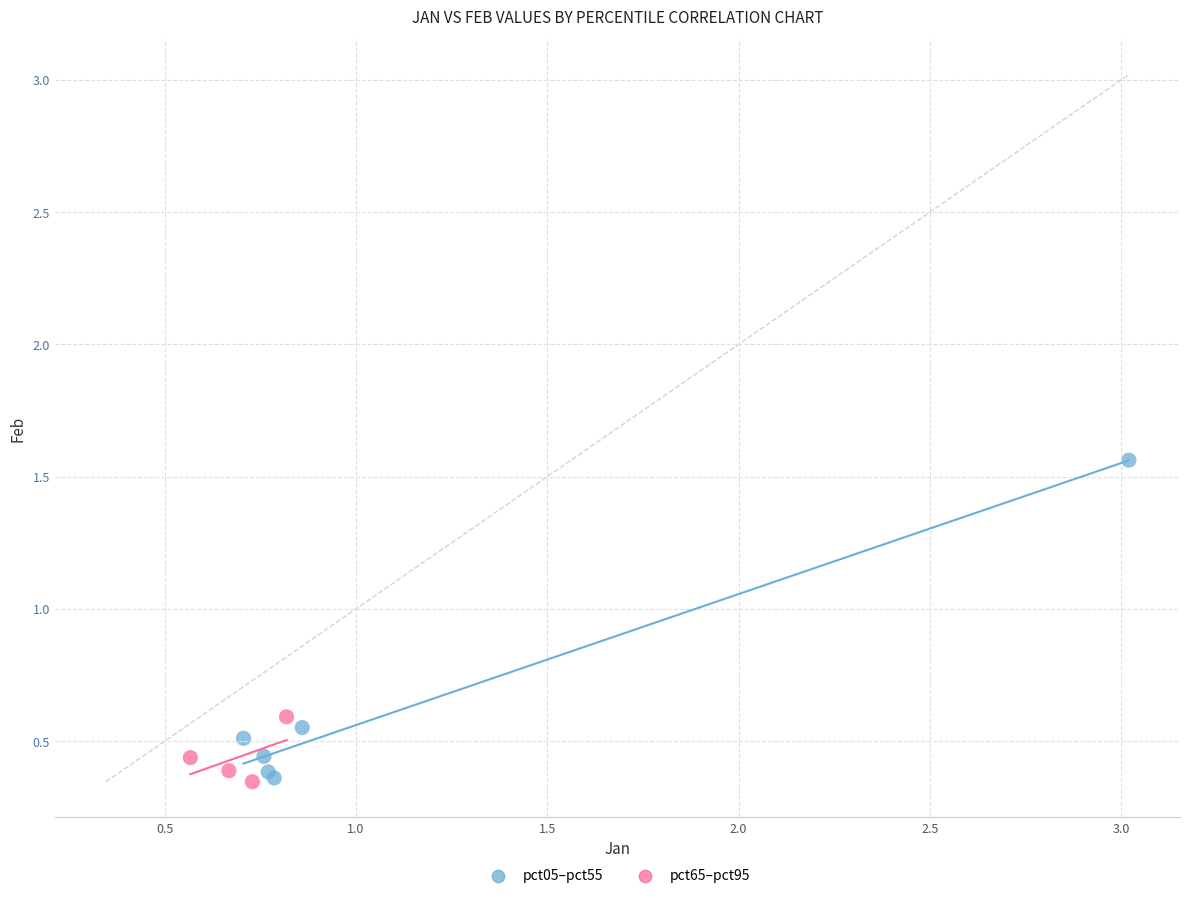

Which series contains the highest Y value?

pct05–pct55